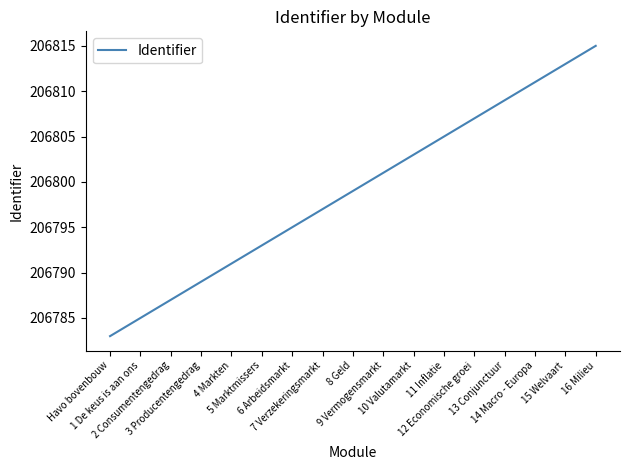

What is the difference between the second highest and minimum values?

30